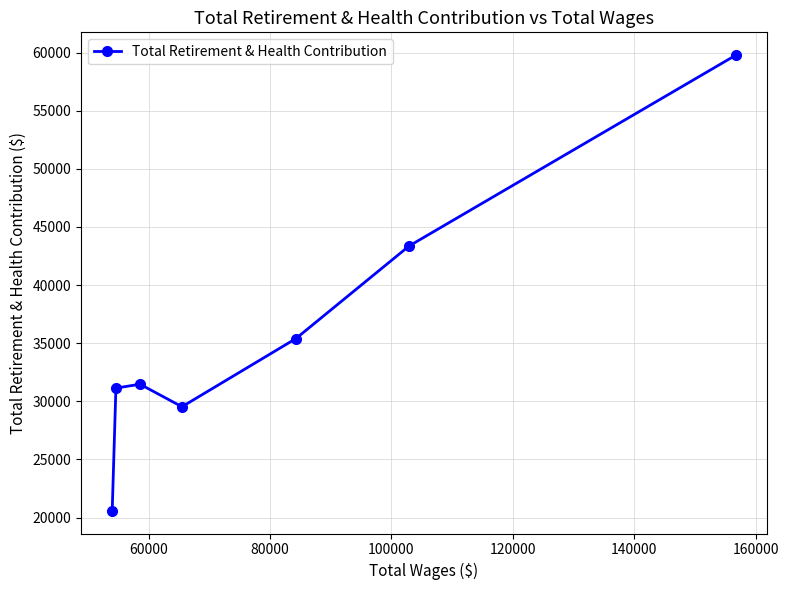

What is the minimum value shown in the chart?

20588